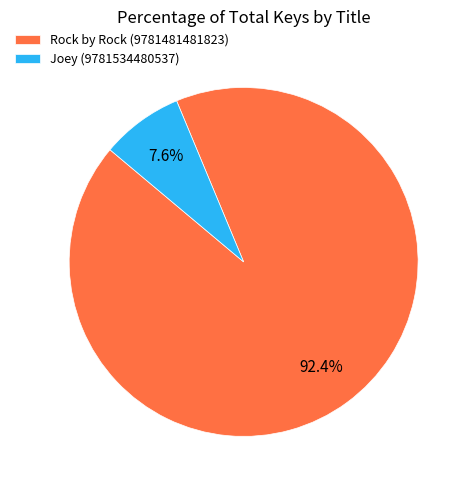

Which has a higher value, Joey (9781534480537) or Rock by Rock (9781481481823)?

Rock by Rock (9781481481823)